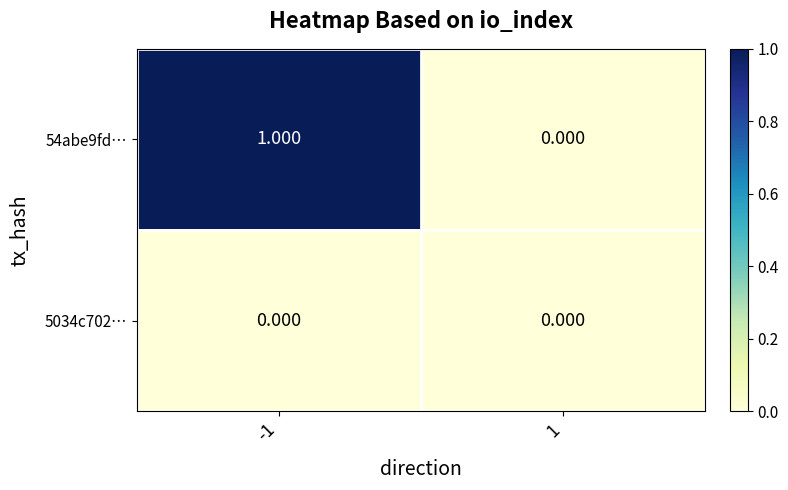

Rank the series at -1 from lowest to highest value.

5034c702…, 54abe9fd…